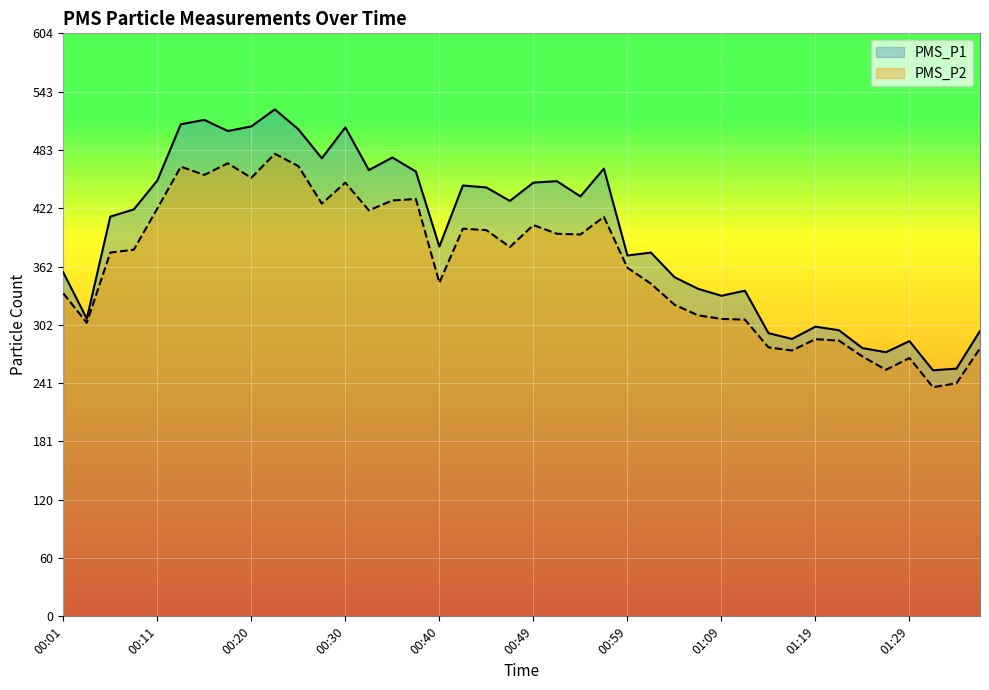

Reading left to right, list all the values displayed in this chart.

PMS_P1: 00:01=356.5	00:03=308.5	00:06=414.2	00:08=421.8	00:11=451.6	00:13=510.0	00:15=514.5	00:18=503.0	00:20=507.8	00:23=525.4	00:25=504.8	00:28=474.8	00:30=506.8	00:32=462.5	00:35=475.5	00:37=461.0	00:40=383.2	00:42=446.5	00:45=444.5	00:47=430.5	00:49=449.5	00:52=451.0	00:54=435.2	00:57=464.0	00:59=374.0	01:02=377.0	01:04=351.5	01:06=339.5	01:09=332.2	01:11=337.5	01:14=293.5	01:16=287.5	01:19=300.2	01:21=296.5	01:24=278.0	01:26=273.8	01:29=285.2	01:31=255.0	01:33=256.8	01:36=295.8
PMS_P2: 00:01=334.8	00:03=304.2	00:06=377.0	00:08=380.0	00:11=422.6	00:13=466.0	00:15=457.5	00:18=469.5	00:20=454.5	00:23=479.4	00:25=466.6	00:28=427.8	00:30=449.5	00:32=420.8	00:35=431.0	00:37=432.5	00:40=345.8	00:42=401.8	00:45=400.2	00:47=382.8	00:49=405.5	00:52=396.5	00:54=395.8	00:57=414.0	00:59=361.2	01:02=344.8	01:04=323.0	01:06=312.0	01:09=308.2	01:11=307.5	01:14=278.8	01:16=275.5	01:19=287.2	01:21=285.8	01:24=269.2	01:26=255.5	01:29=267.8	01:31=237.5	01:33=241.5	01:36=277.8